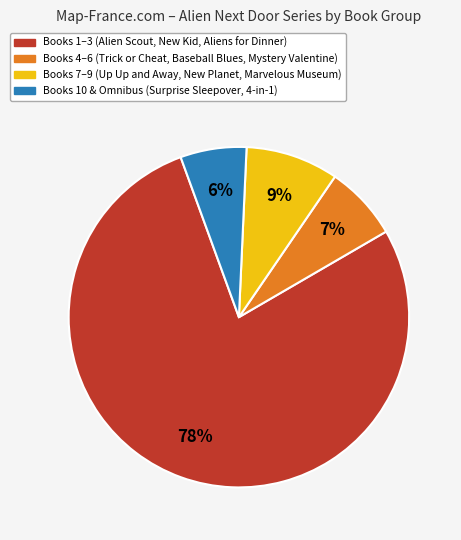

To the nearest percent, what is the difference between the largest and smallest slice percentages?

72%